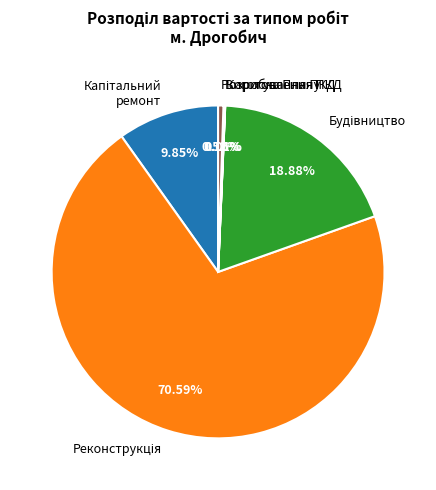

Does any single category account for the majority?

Yes